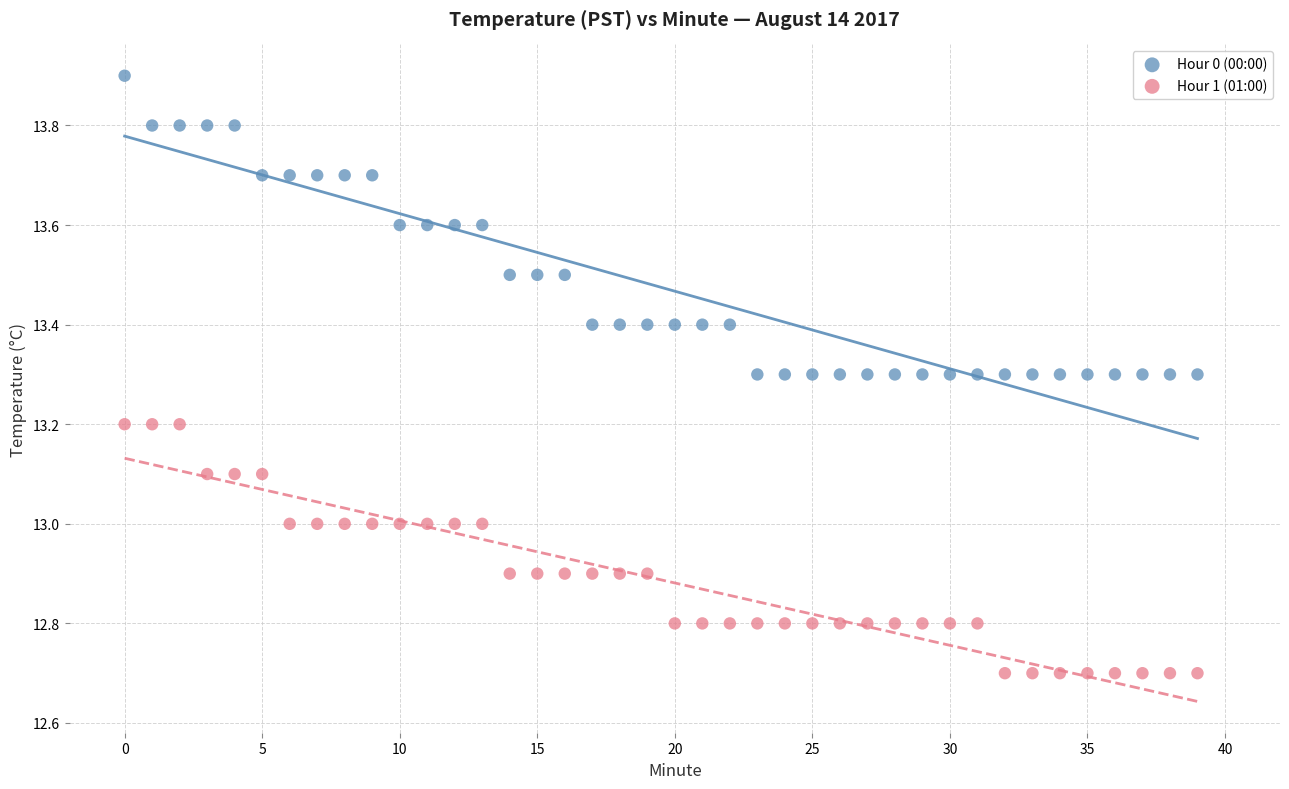

Which series has the widest spread of Y values?

Hour 0 (00:00)